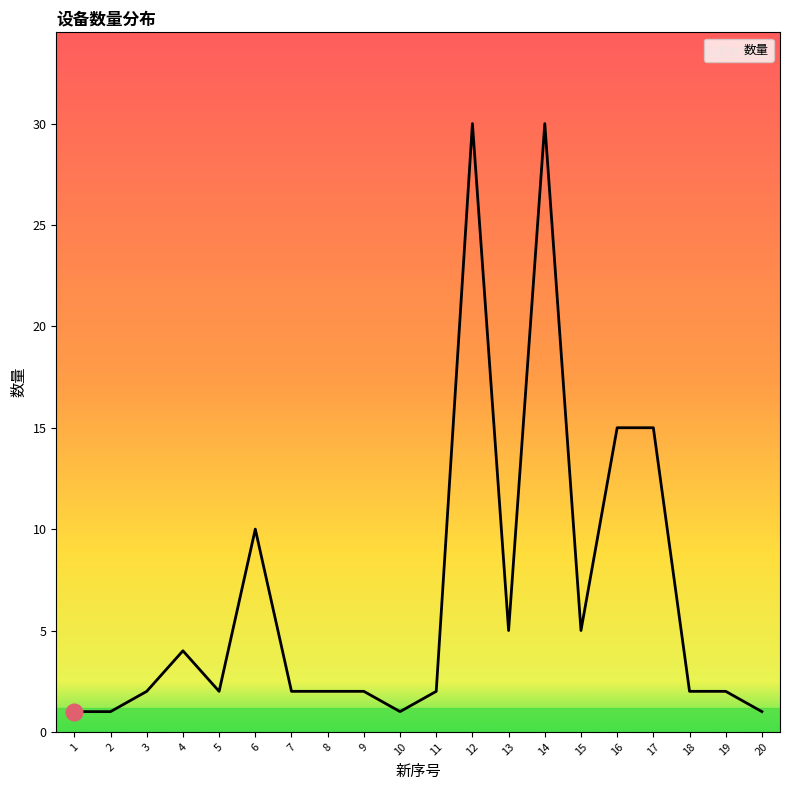

What is the maximum value shown in the chart?

30